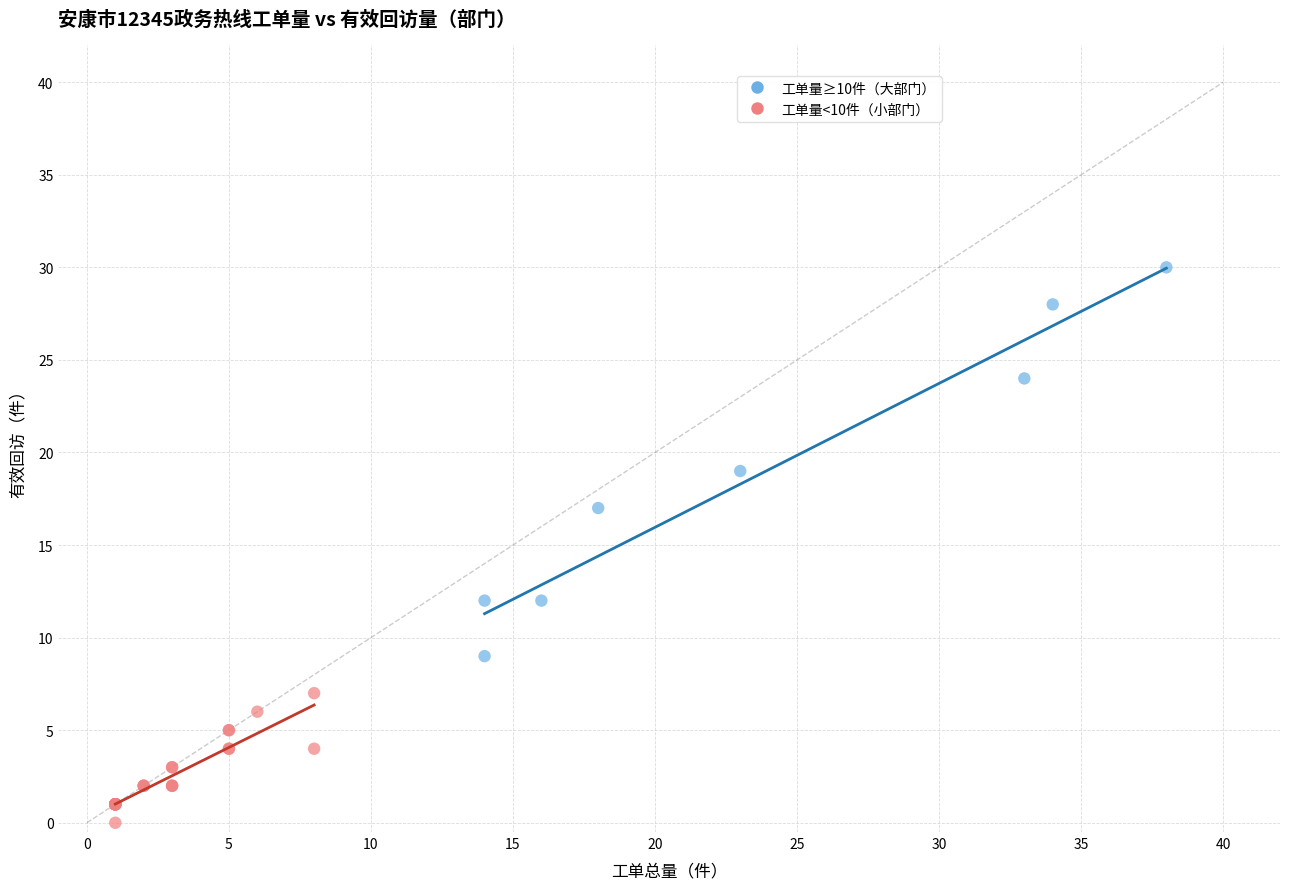

Which series reaches the minimum Y coordinate?

工单量<10件（小部门）